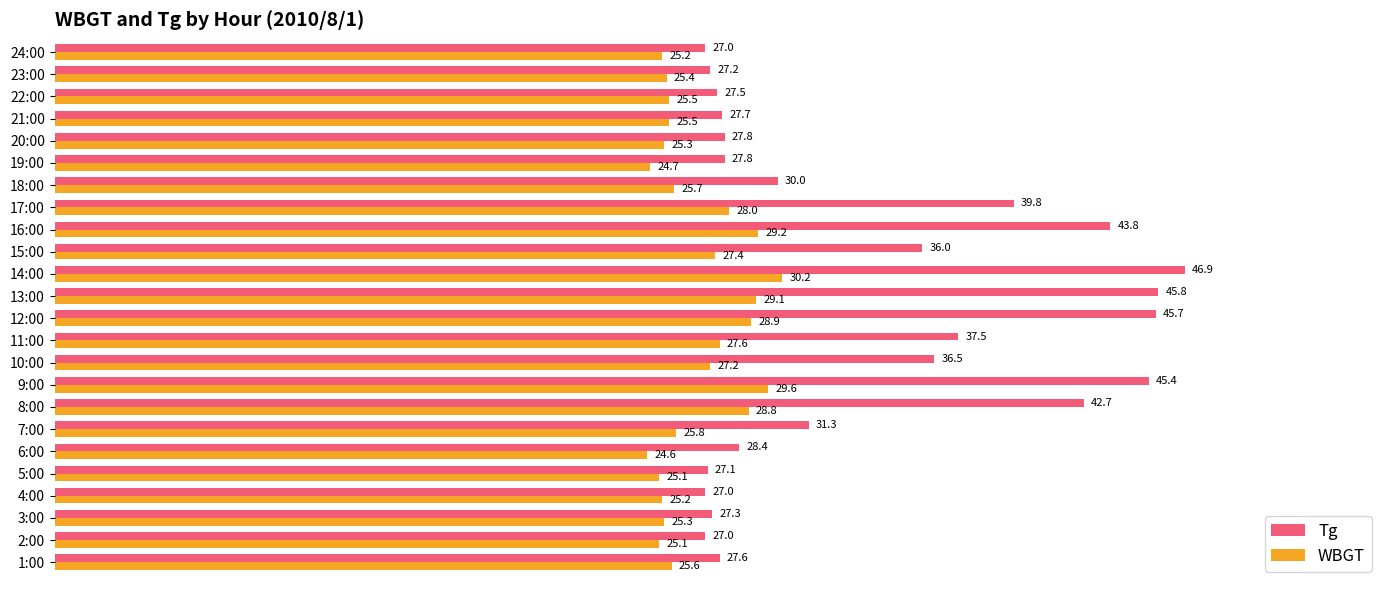

The value of WBGT at 7:00 is 38.2. True or false?

False